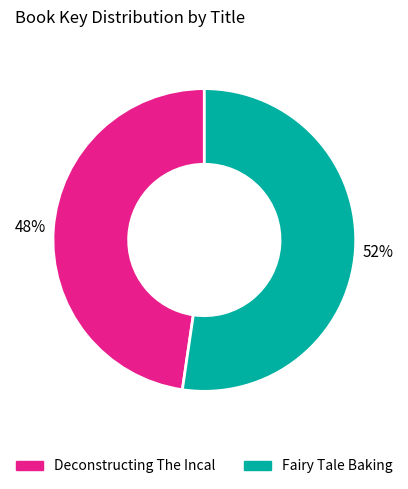

Which has a higher value, Deconstructing The Incal or Fairy Tale Baking?

Fairy Tale Baking